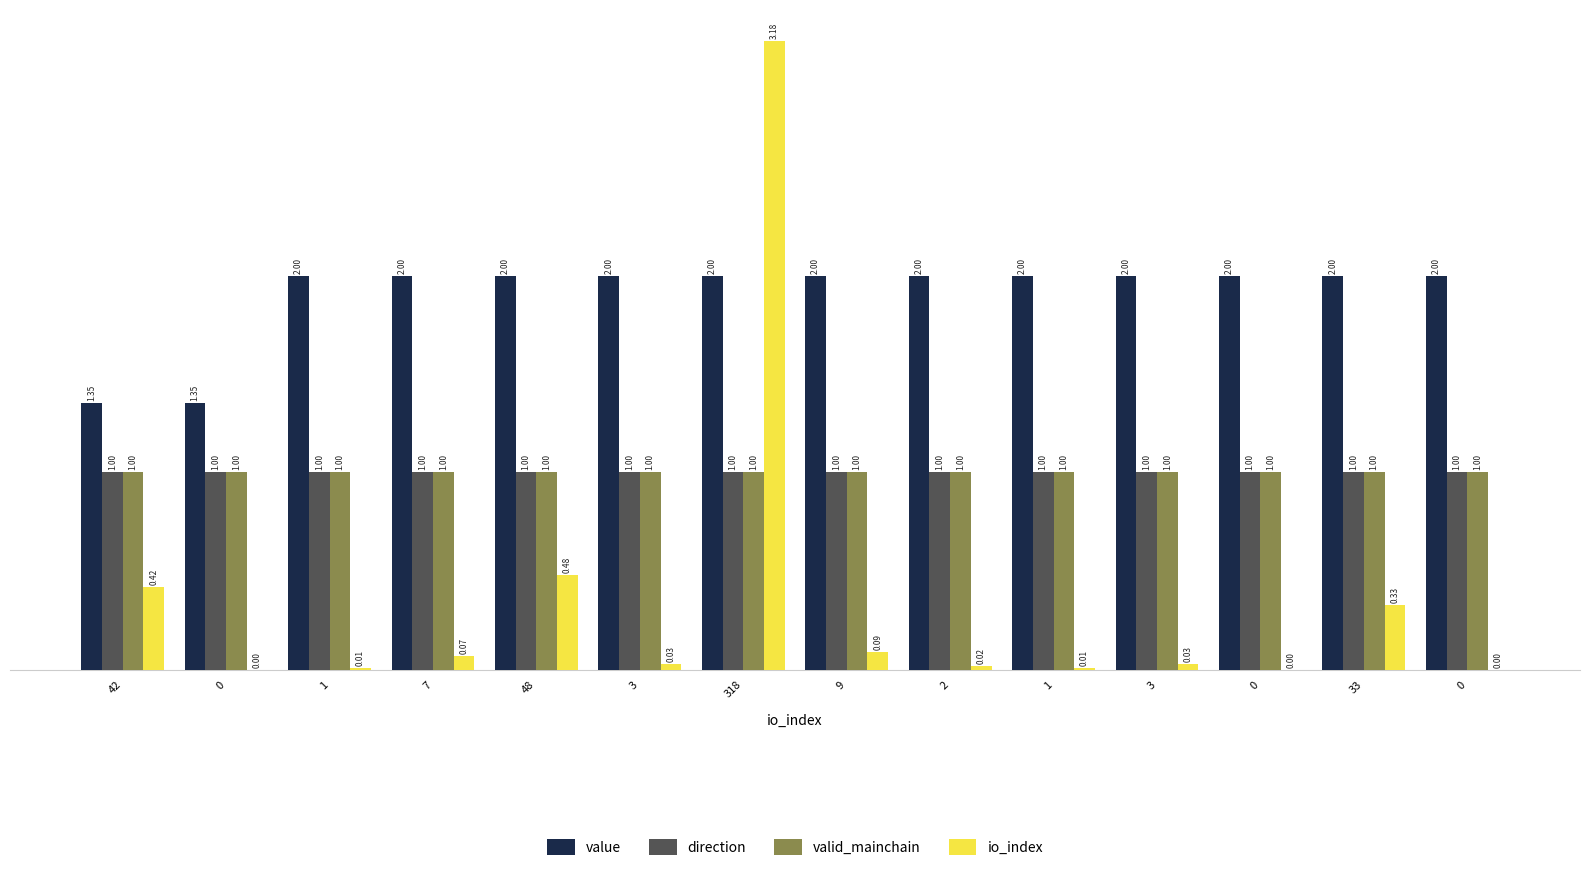

What is the sum of the valid_mainchain values at 318 and 0?

2.0